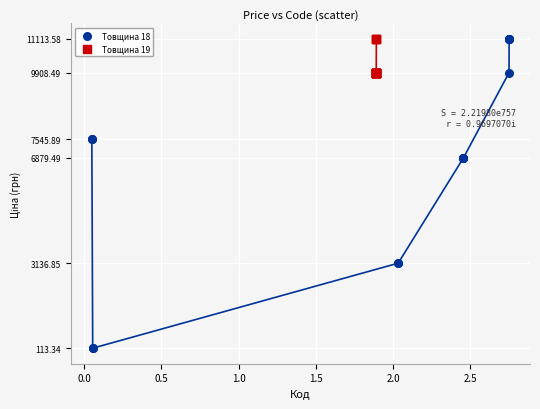

Which series contains the lowest Y value?

Товщина 18